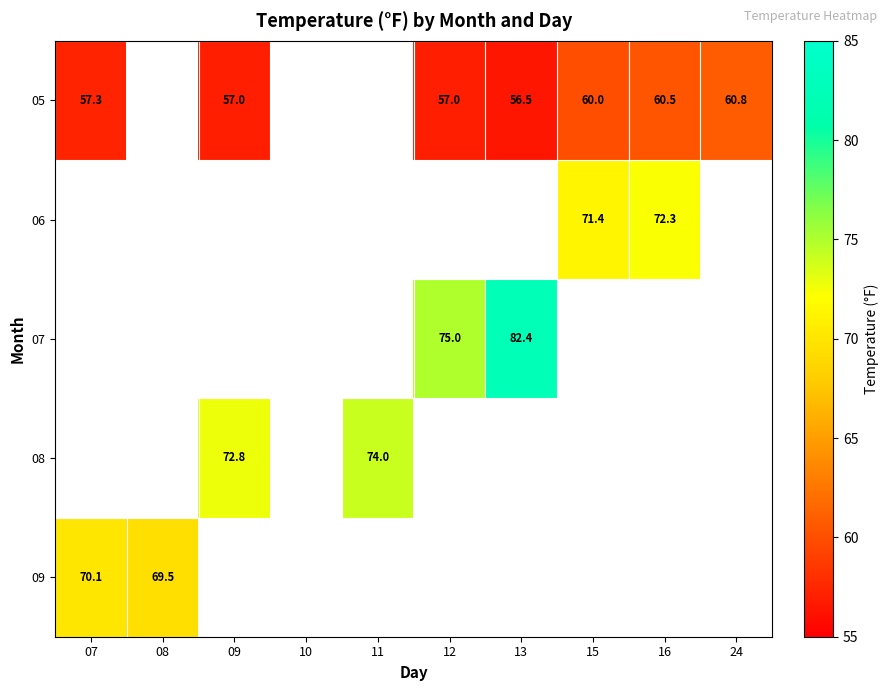

How many distinct data groups are displayed?

5